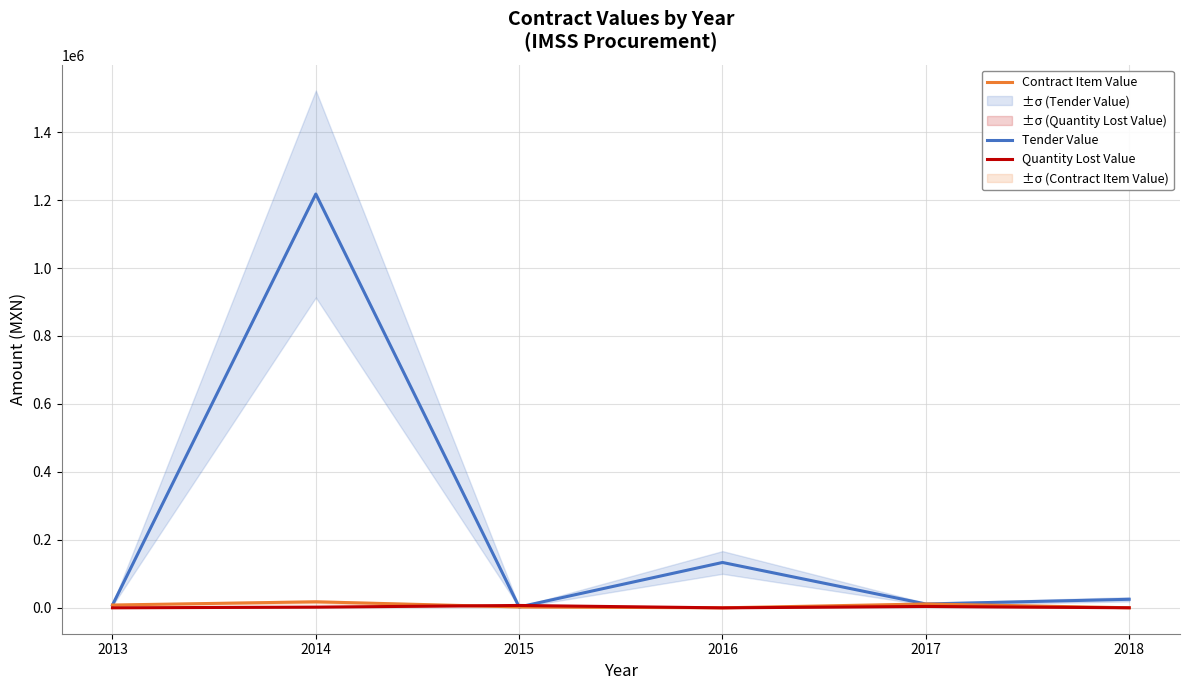

Rank the categories by Tender Value value from lowest to highest.

2015, 2013, 2017, 2018, 2016, 2014